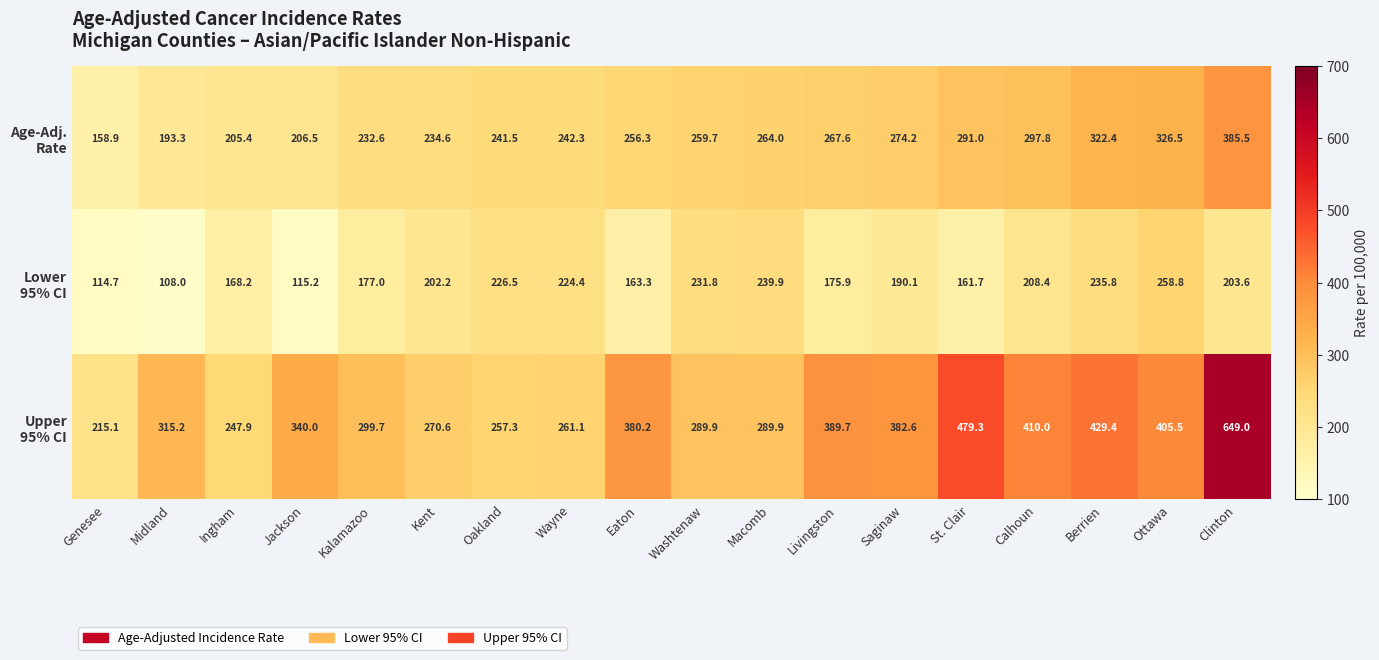

Which category has the lowest value across all series?

Midland